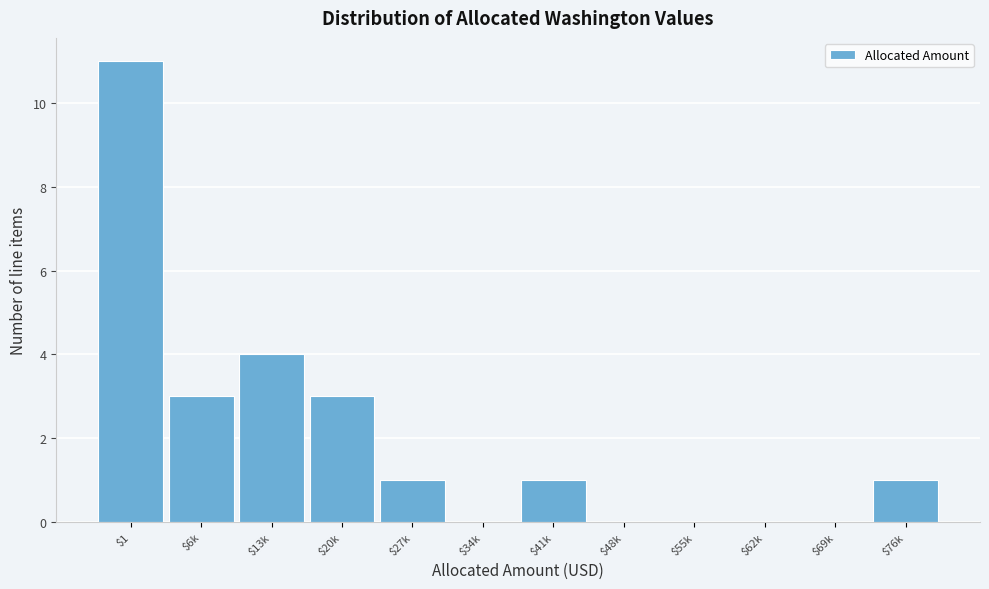

What is the sum of all values?

24